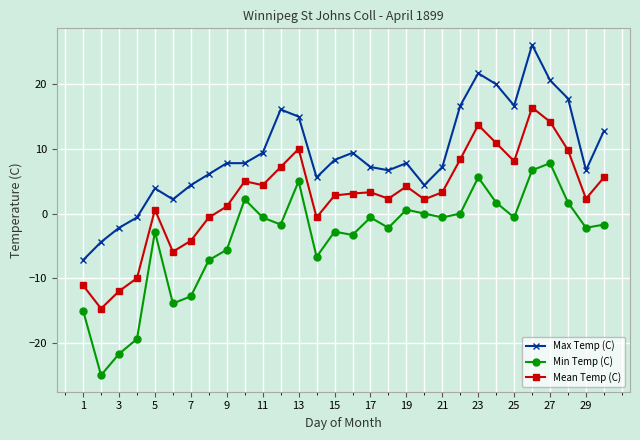

In Mean Temp (C), how many points are lower than both neighbors (excluding endpoints)?

8